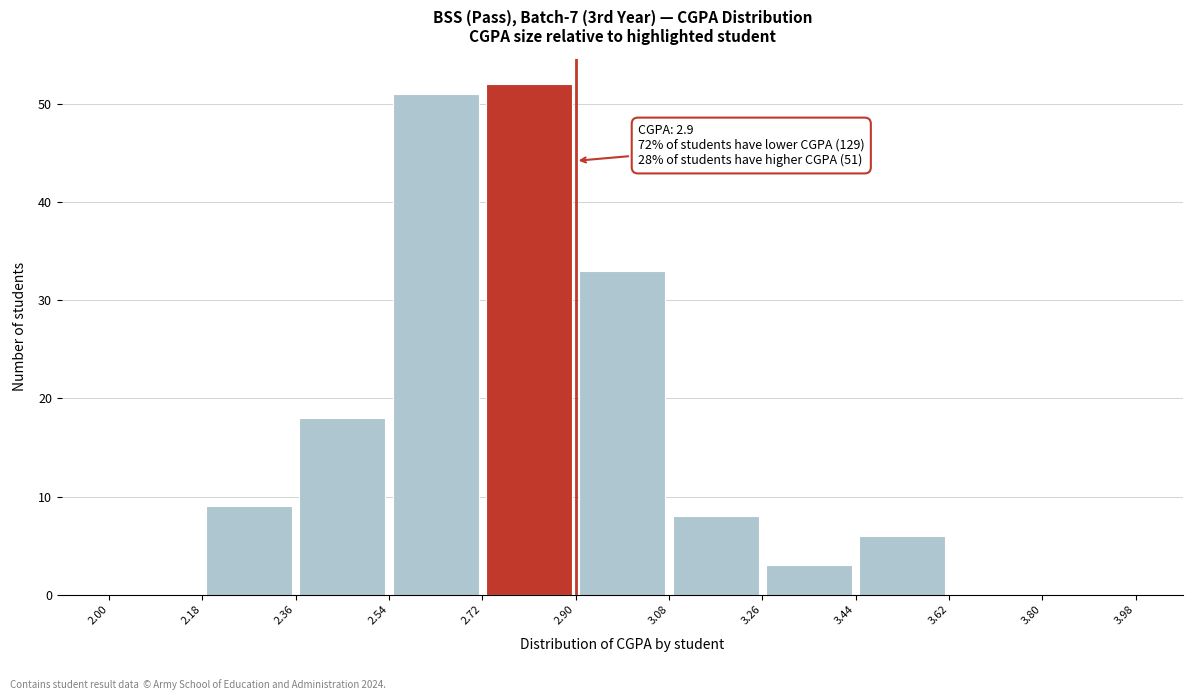

Over which range of the x-axis is the bar tallest?

2.72 to 2.90